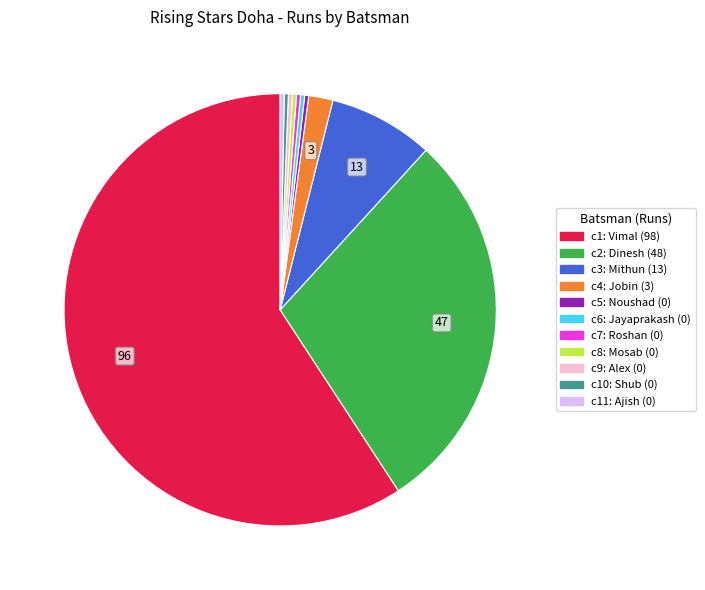

Is there any slice that represents more than half of the pie?

Yes